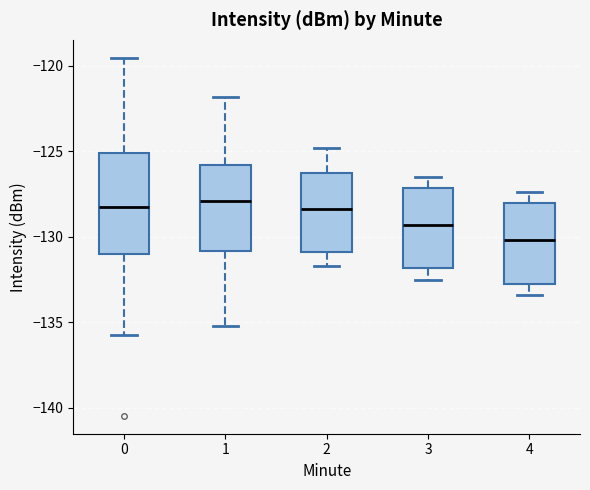

Which box is the tallest, from its lower edge to its upper edge?

0